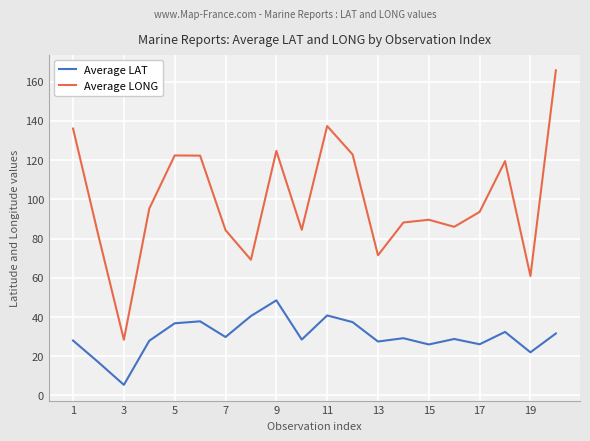

List the series in order of their peak value, lowest first.

Average LAT, Average LONG